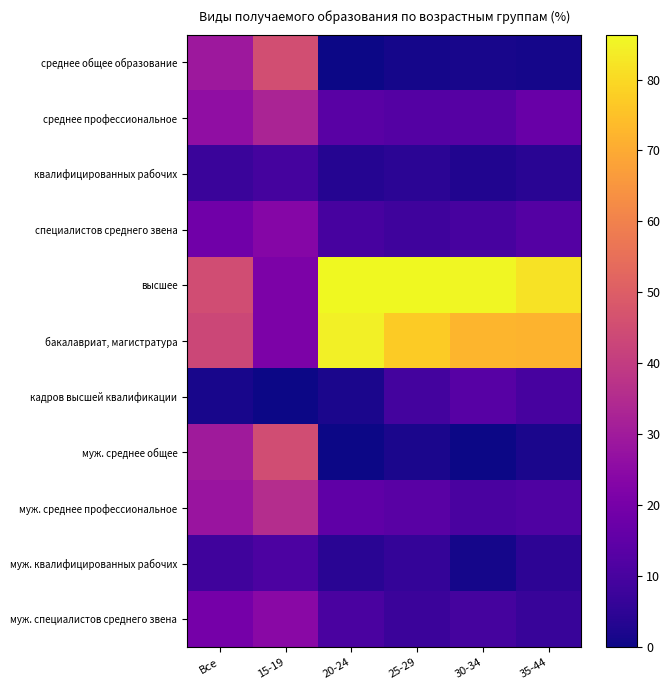

How many series are shown in this chart?

11